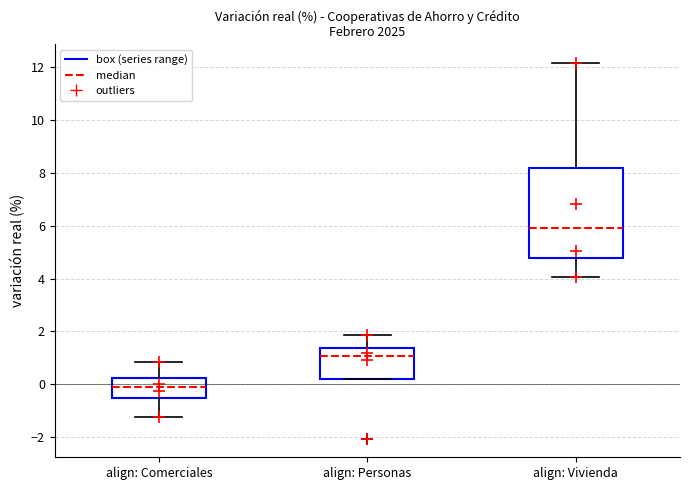

Reading left to right, transcribe this box plot: for each box, give where its median line is, the range the box spans, and where its two whiskers end, as read against the y-axis. The values are not printed on the chart, so give them approximately, as read against the axis.

align: Comerciales: median -0.2, box -0.4 to 0.2, whiskers -1.2 to 0.8
align: Personas: median 1.0, box 0.2 to 1.4, whiskers 0.2 to 1.8
align: Vivienda: median 6.0, box 4.8 to 8.2, whiskers 4.0 to 12.2